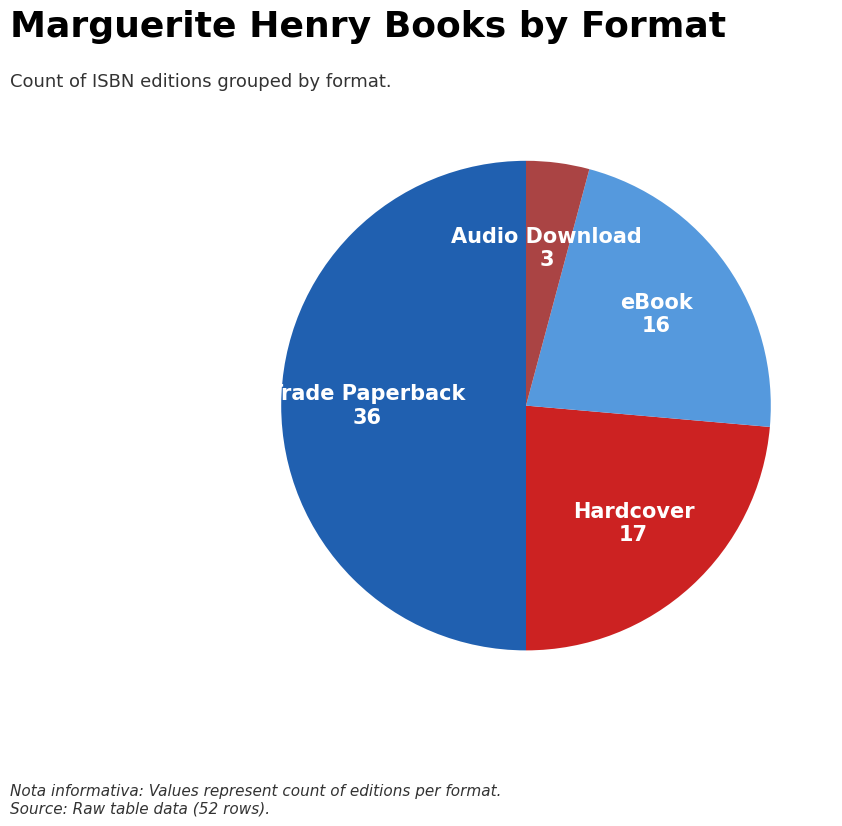

What is the smallest slice in the pie chart?

Audio Download